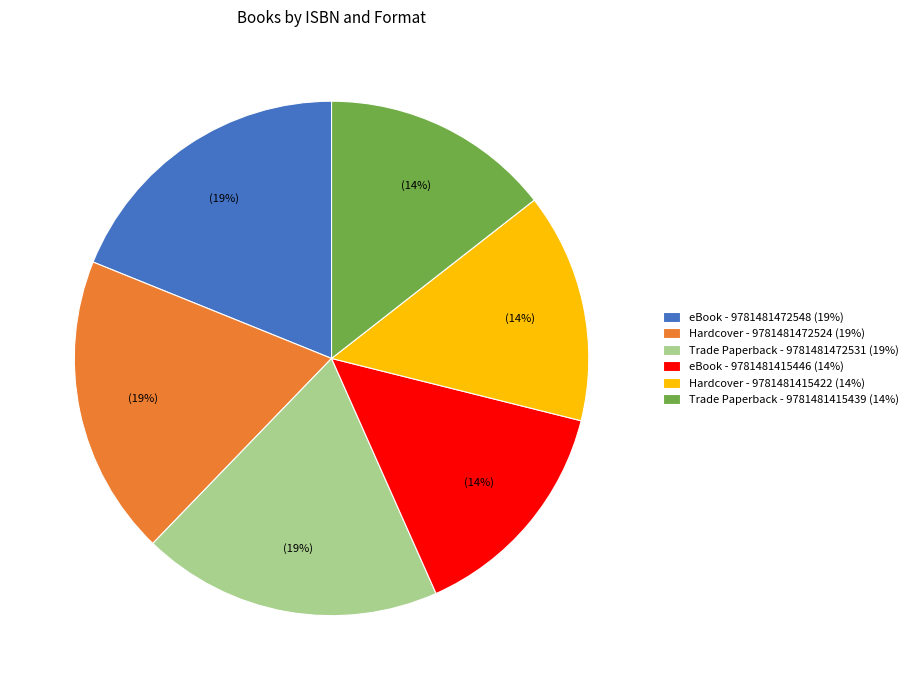

To the nearest percent, what is the average slice percentage?

17%